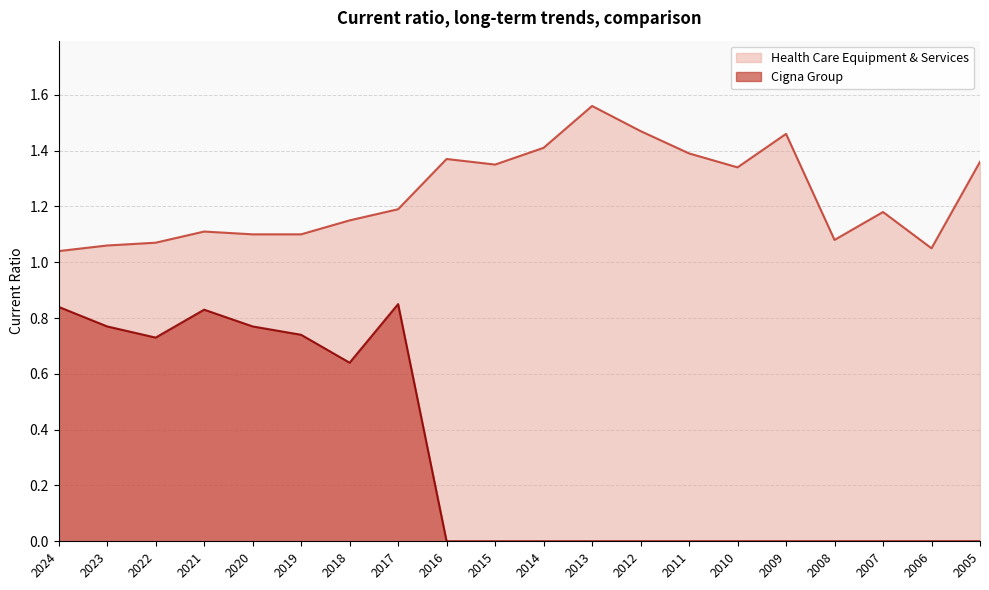

List the labels in order of Health Care Equipment & Services value, largest first.

2013, 2012, 2009, 2014, 2011, 2016, 2005, 2015, 2010, 2017, 2007, 2018, 2021, 2020, 2019, 2008, 2022, 2023, 2006, 2024